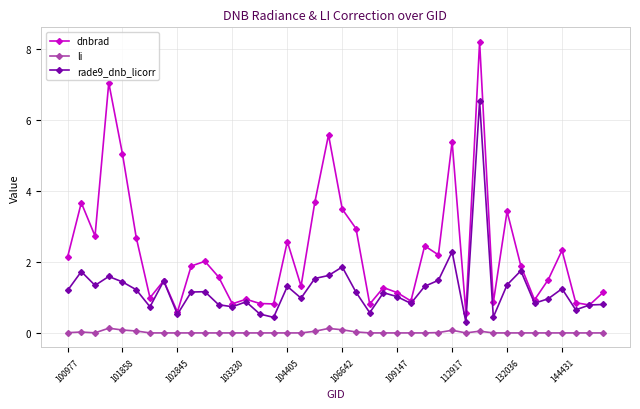

Does the chart display data point markers on the line(s)?

Yes